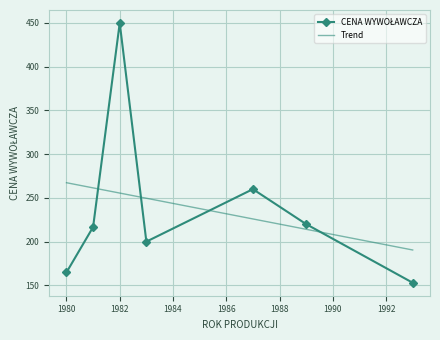

Count the number of categories in the chart.

7